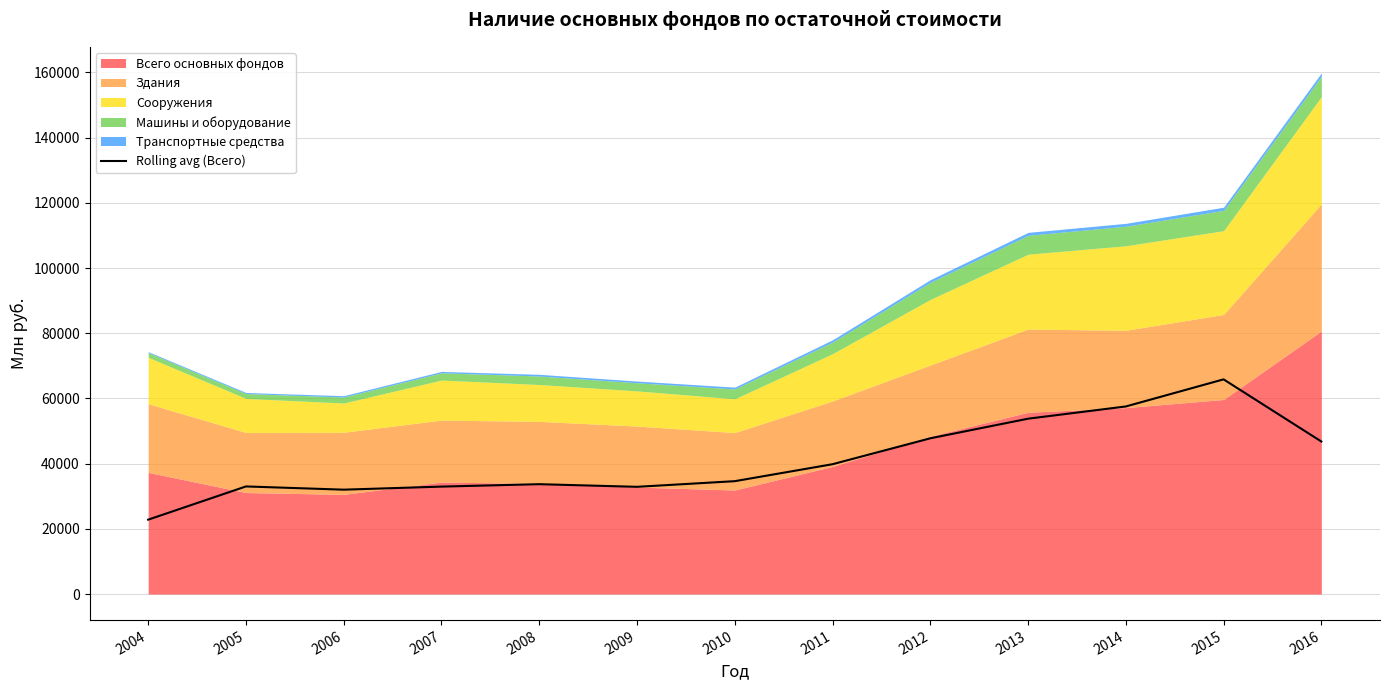

What is the average value?

41047.2